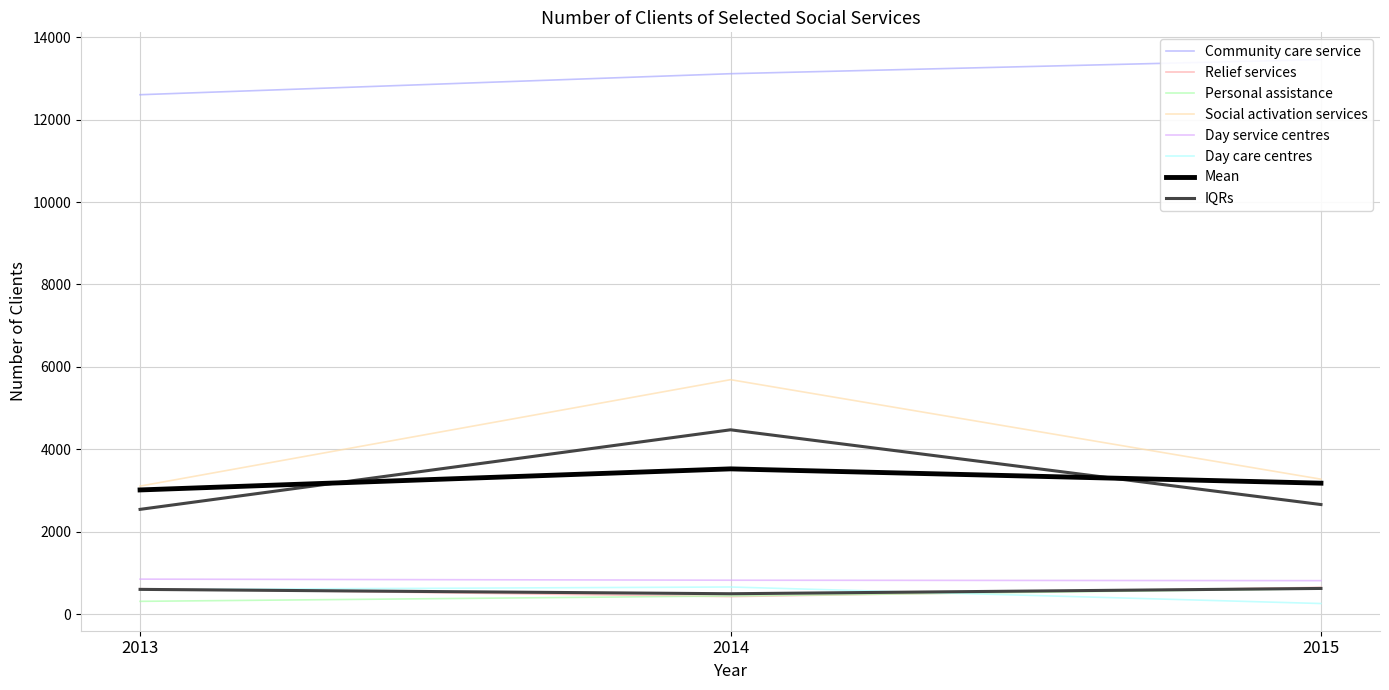

Where does the Day service centres series first go above 823?

2013